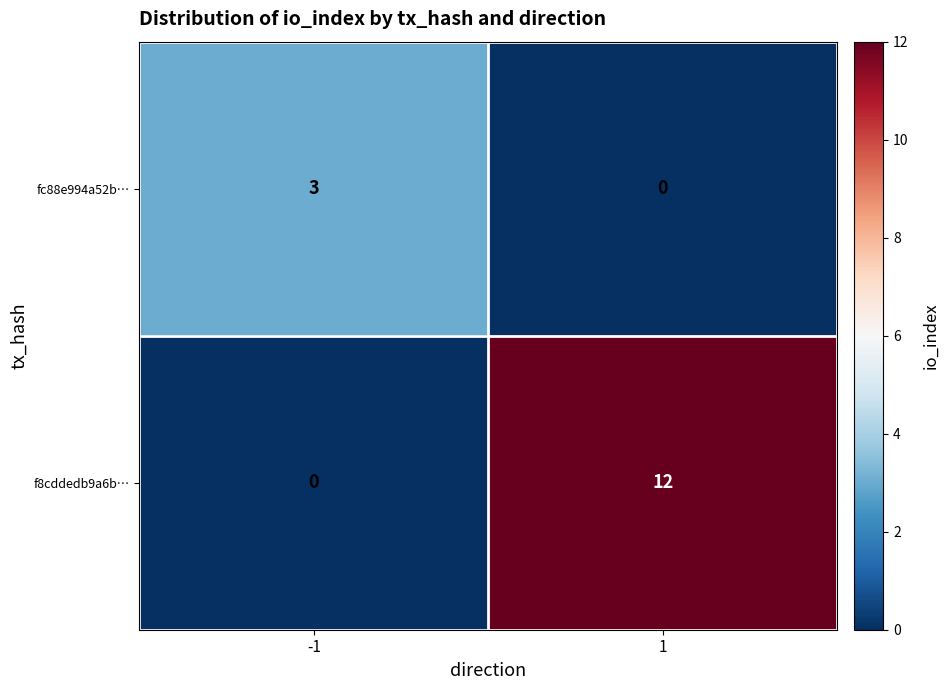

The fc88e994a52b… series shows -1 at 1. True or false?

False